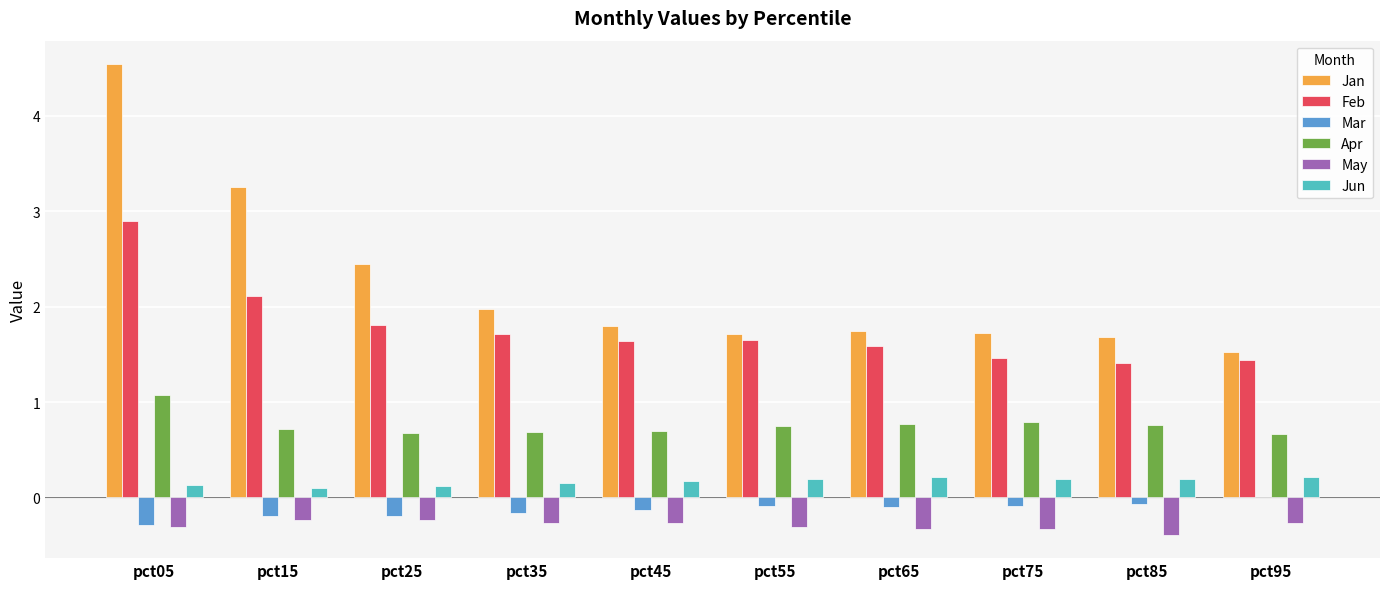

Is it true that Feb equals 2.1 at pct15?

True